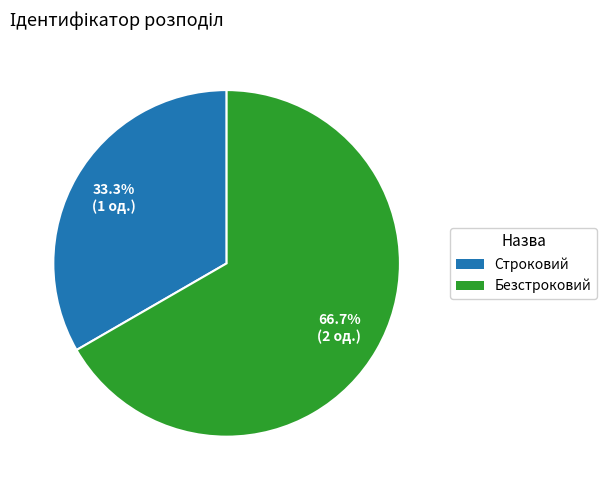

Count the number of slices in the pie.

2